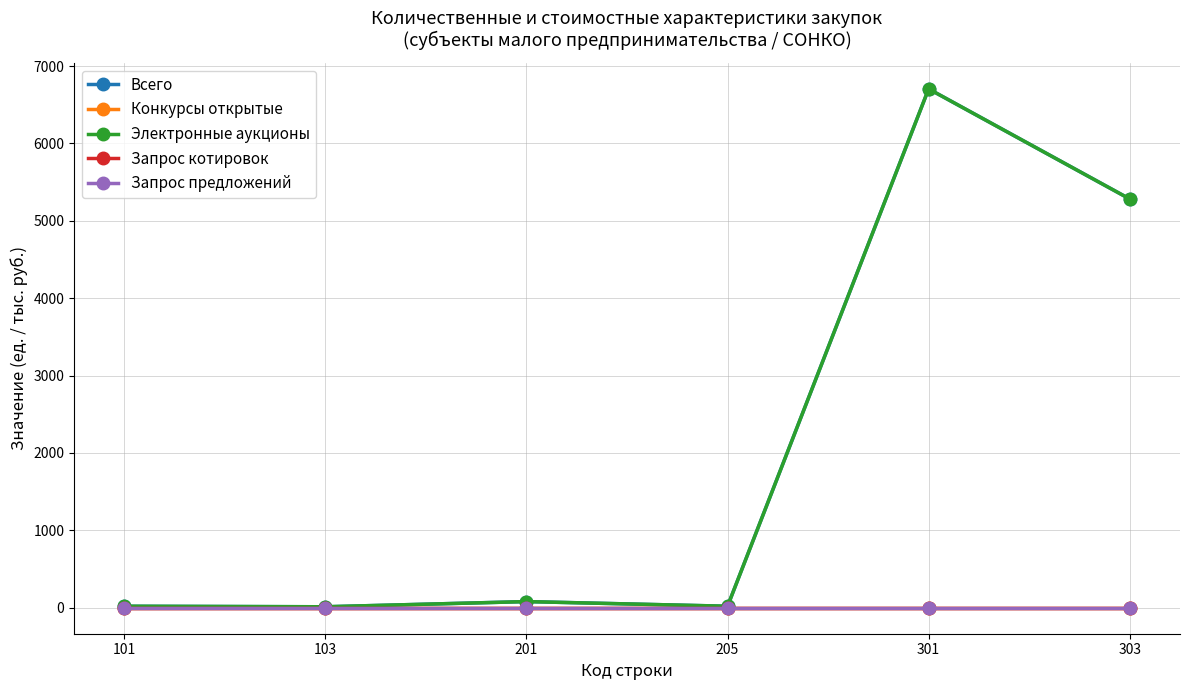

Which series has the largest total across all categories?

Всего